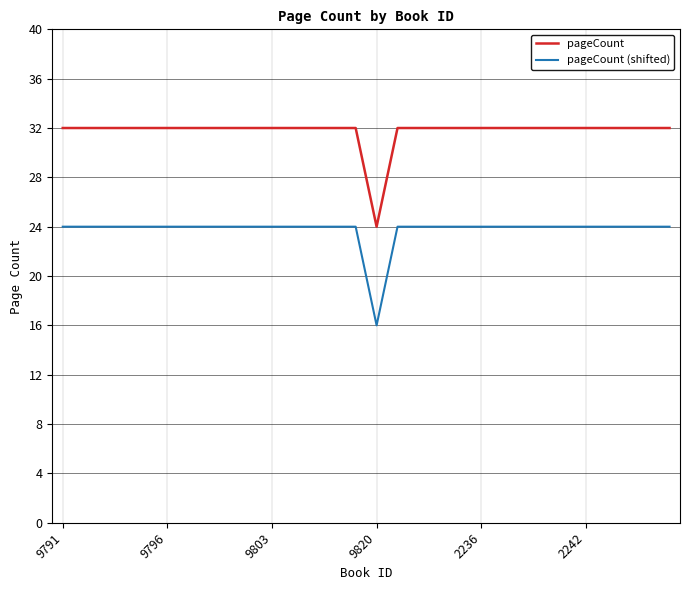

True or false: pageCount and pageCount (shifted) cross at least once.

False